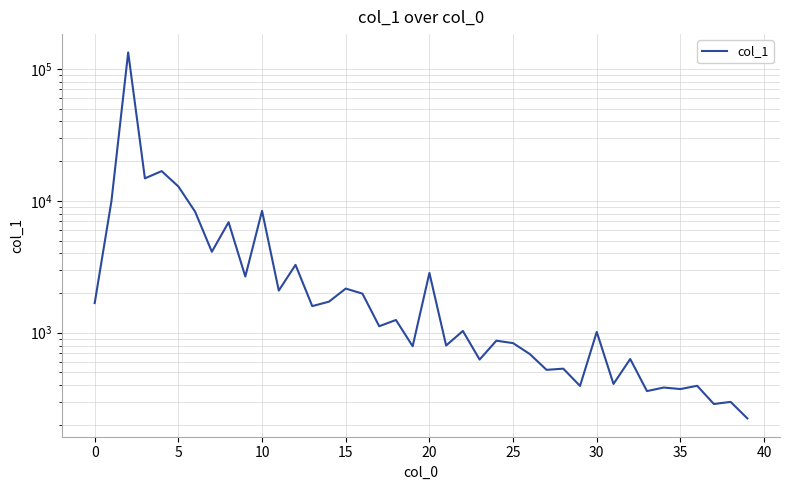

What value does the data have at 36?

396